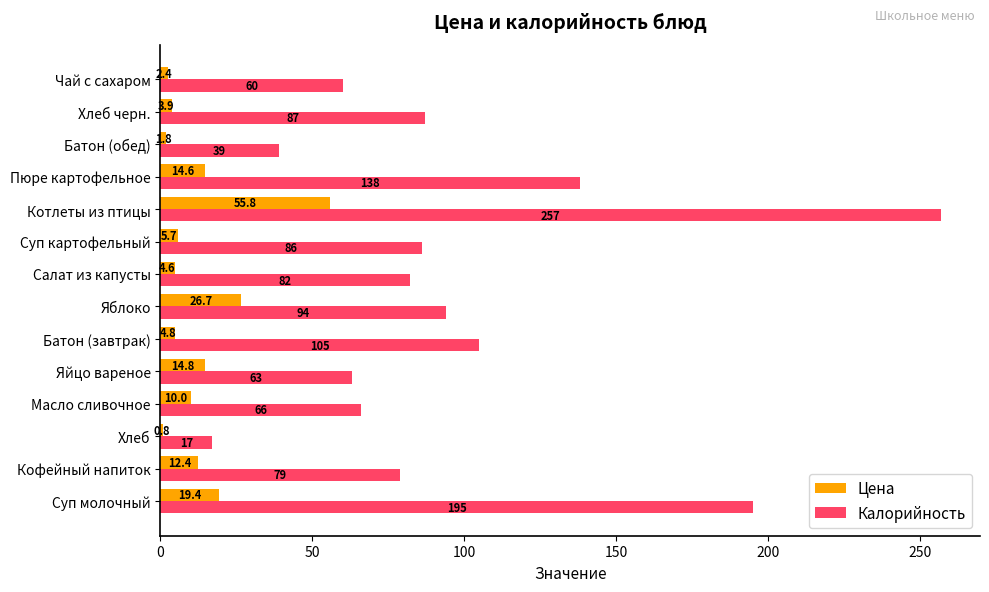

What is the sum of all Калорийность values?

1368.0